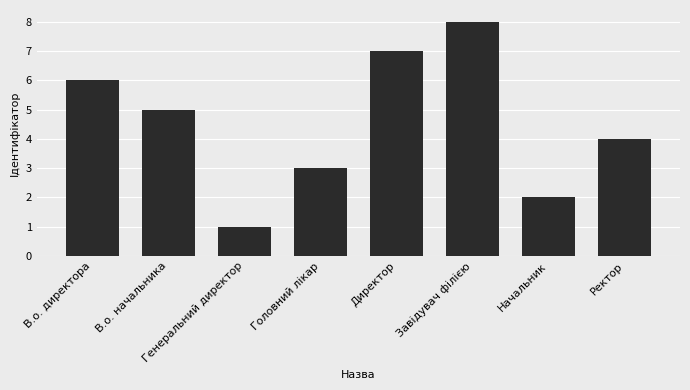

List the labels in order of value, smallest first.

Генеральний директор, Начальник, Головний лікар, Ректор, В.о. начальника, В.о. директора, Директор, Завідувач філією